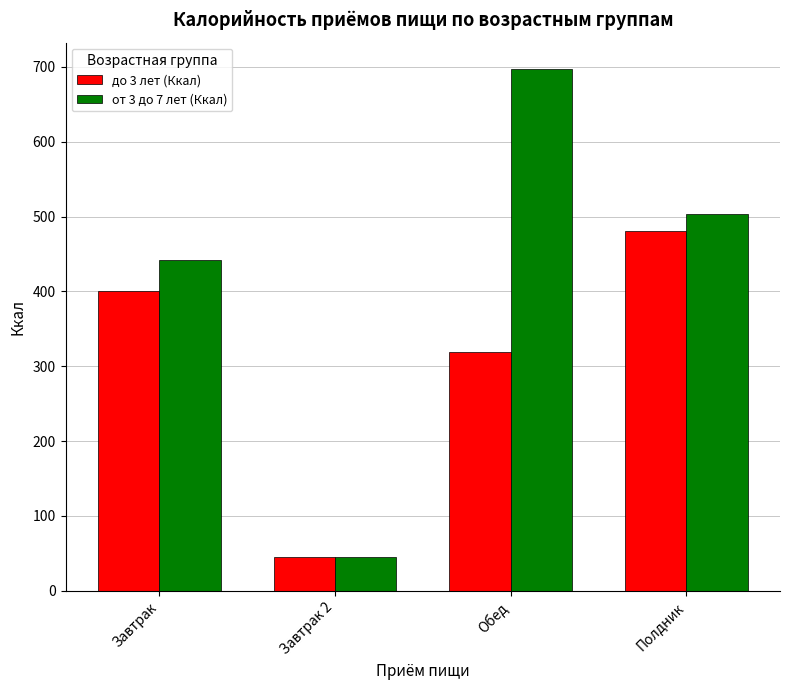

What is the difference between the от 3 до 7 лет (Ккал) values at Завтрак and Полдник?

60.5